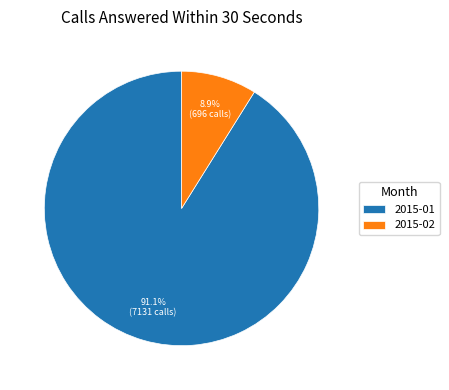

Does 2015-02 account for over 50% of the chart?

No